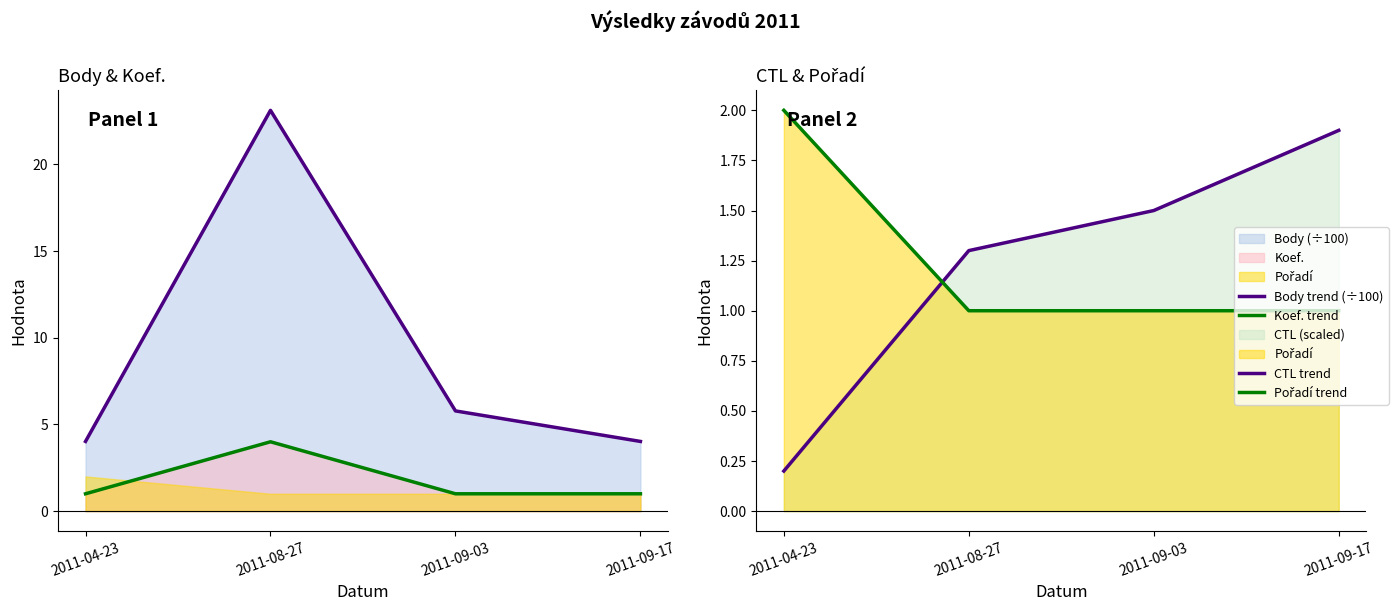

Is it true that CTL trend equals 0.1 at 2011-04-23?

False